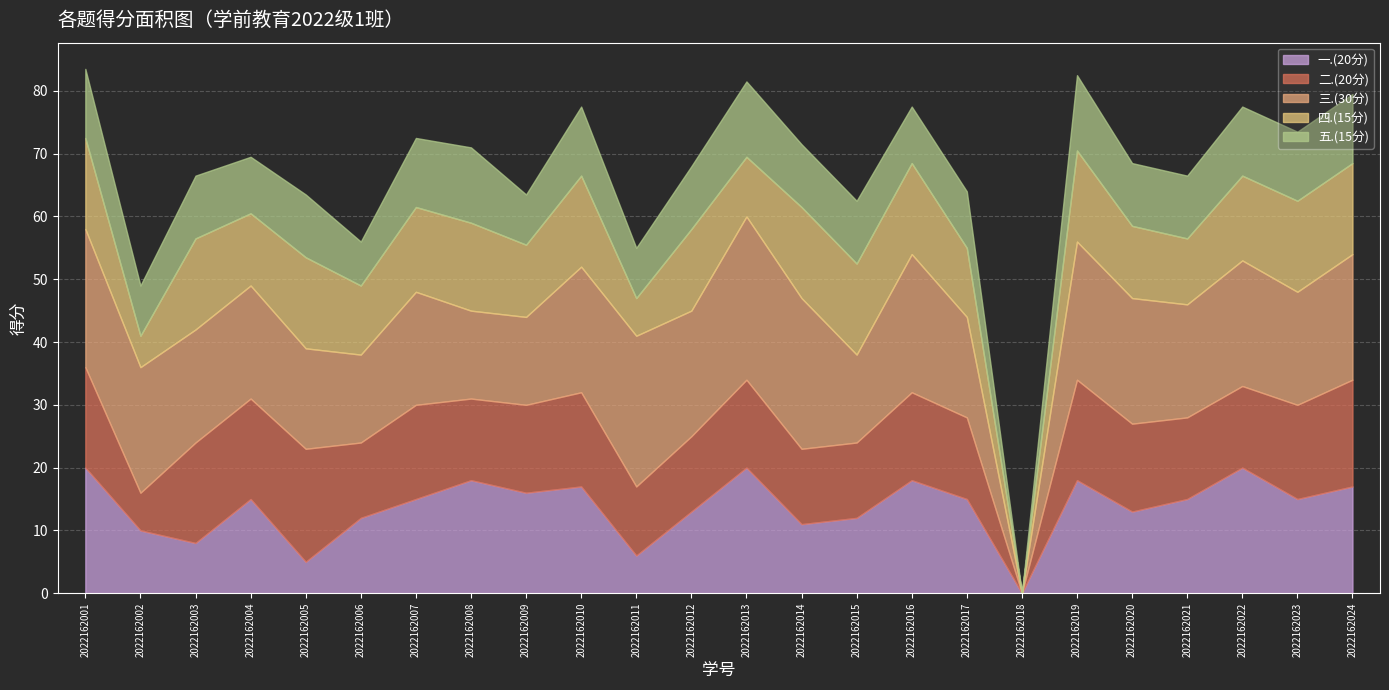

Is it true that 三.(30分) equals 18.0 at 2022162003?

True